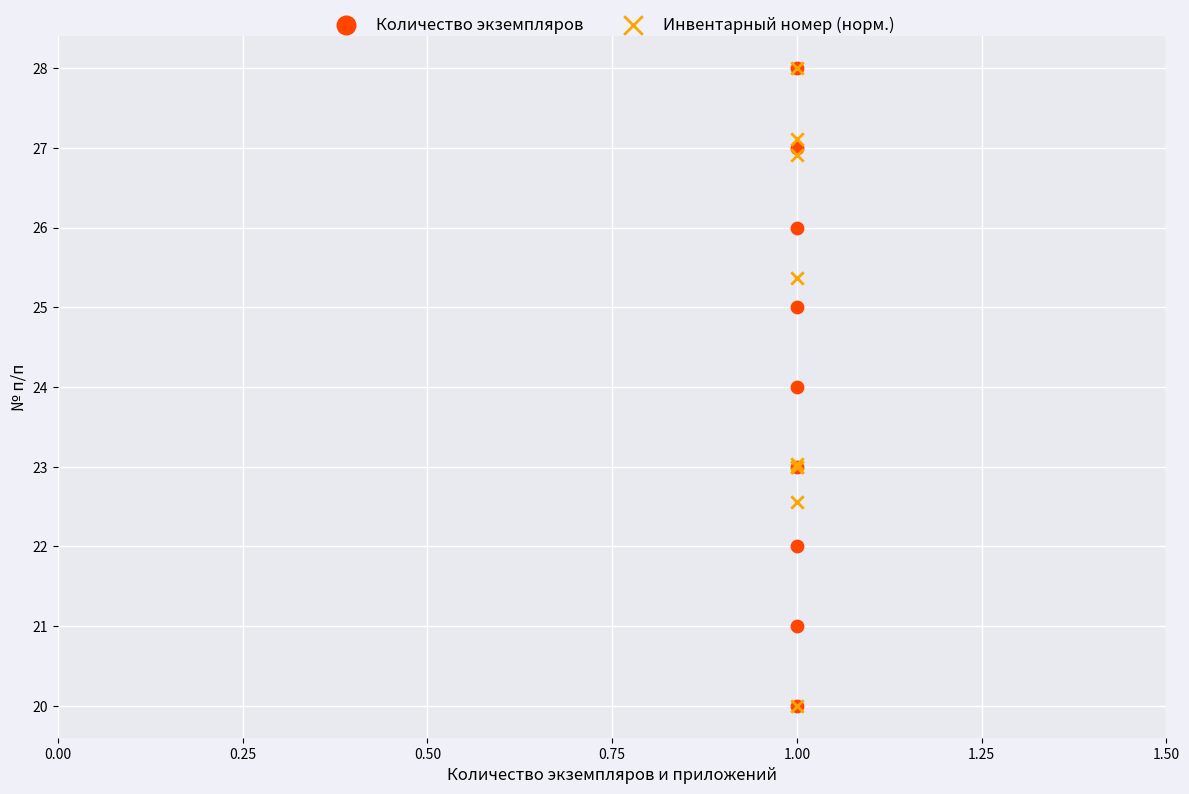

What are all the series names shown in the legend?

Количество экземпляров, Инвентарный номер (норм.)